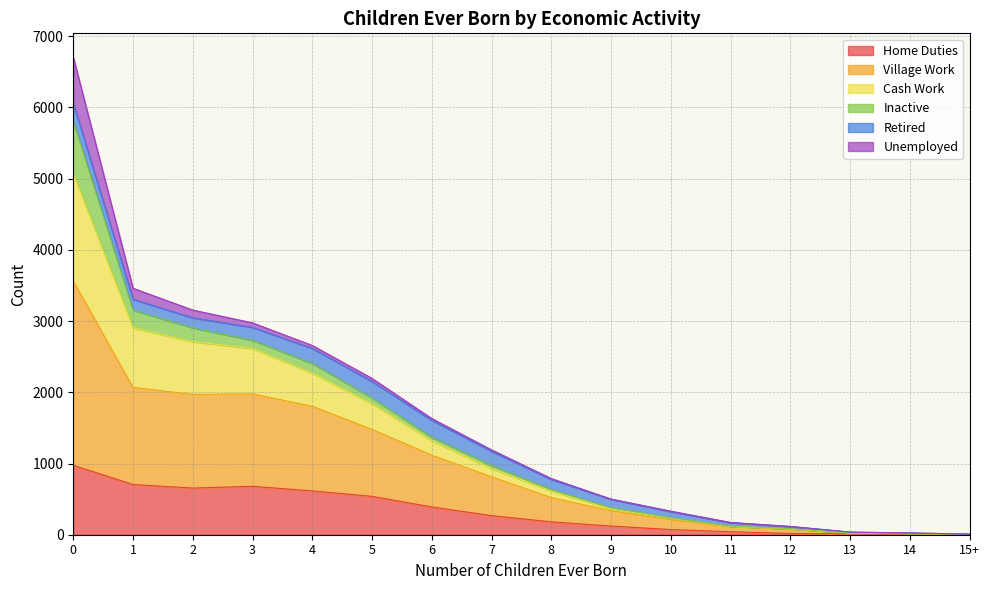

Does the chart display data point markers on the line(s)?

No